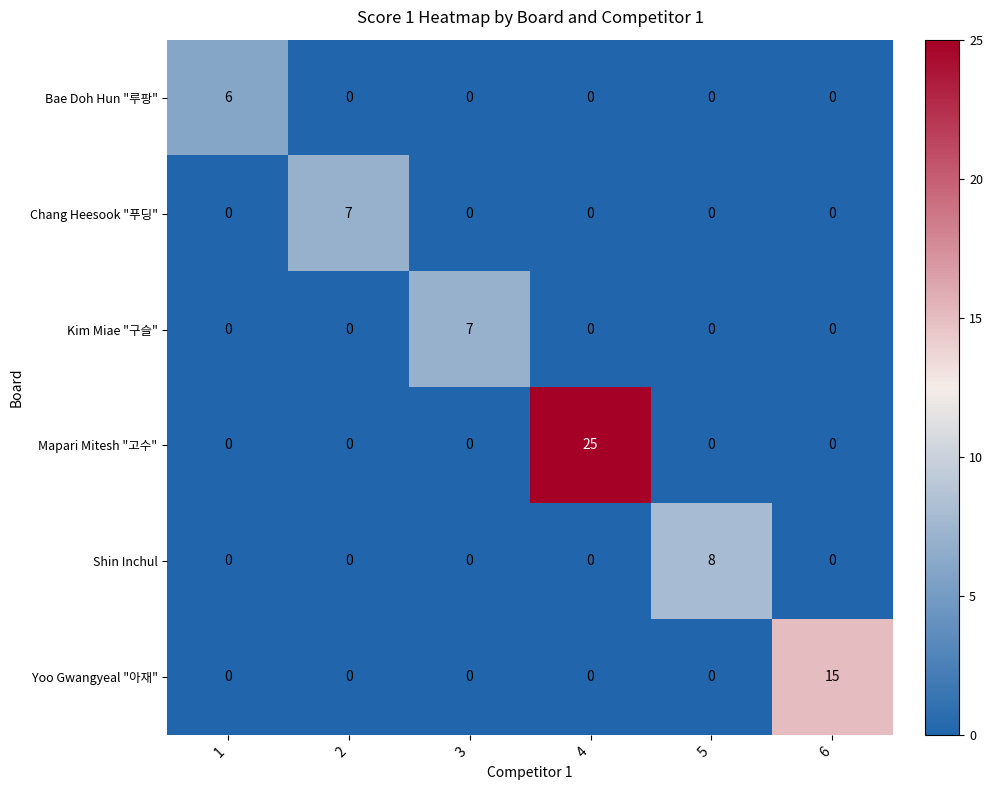

What is the sum of all Bae Doh Hun "루팡" values?

6